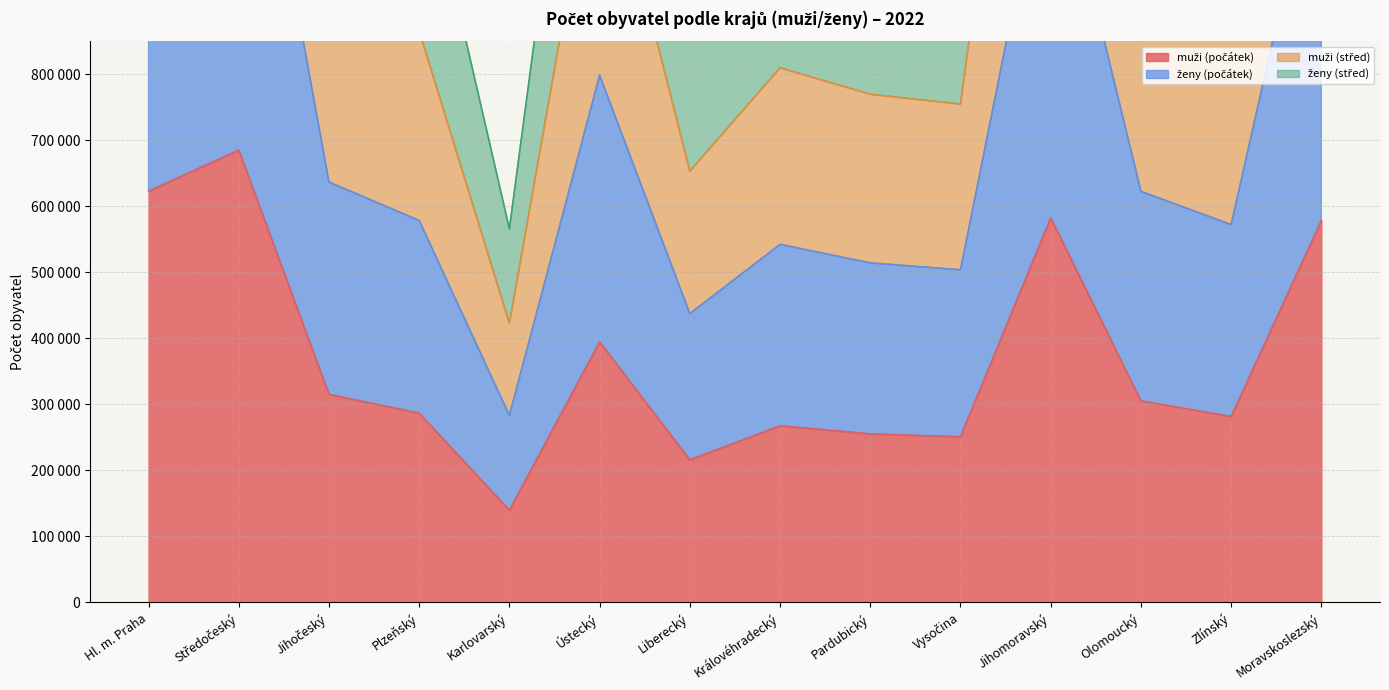

In ženy (střed), how many points are lower than both neighbors (excluding endpoints)?

4